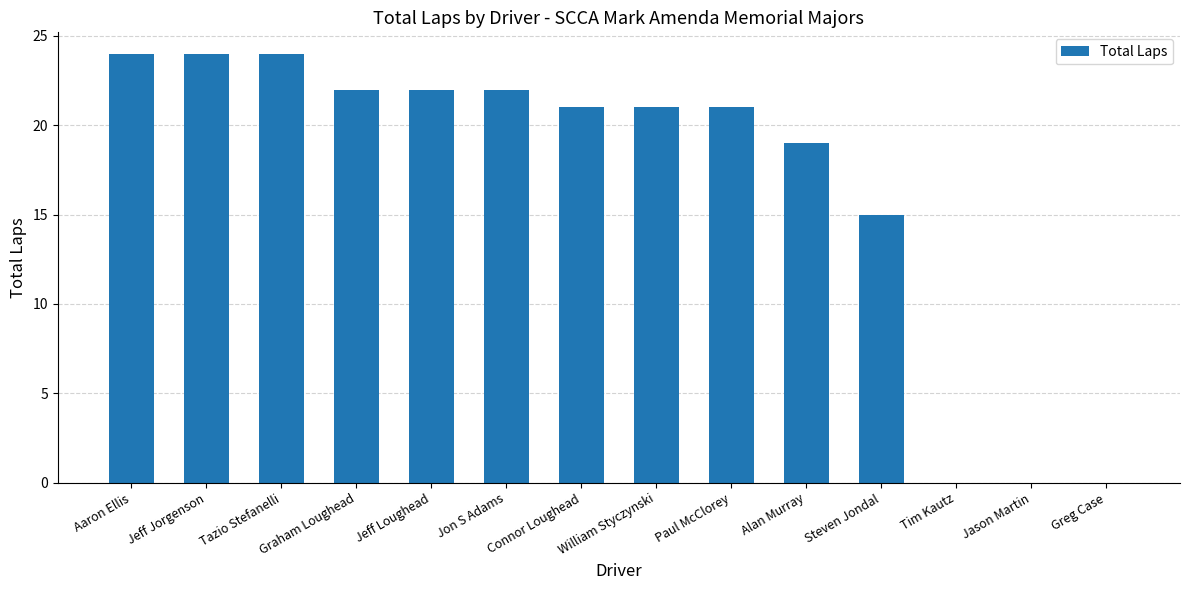

What is the sum of the values at Jeff Jorgenson and Steven Jondal?

39